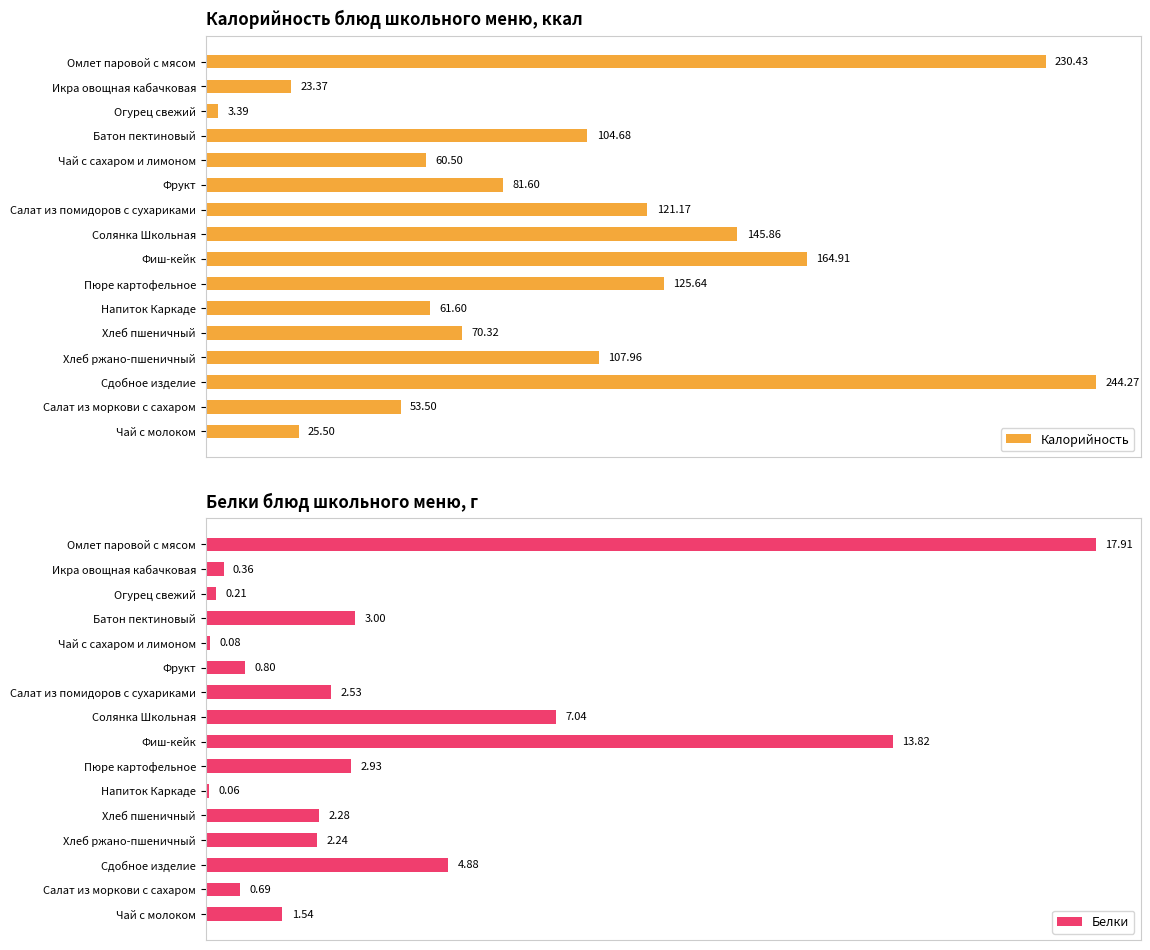

How many groups of bars are there?

16